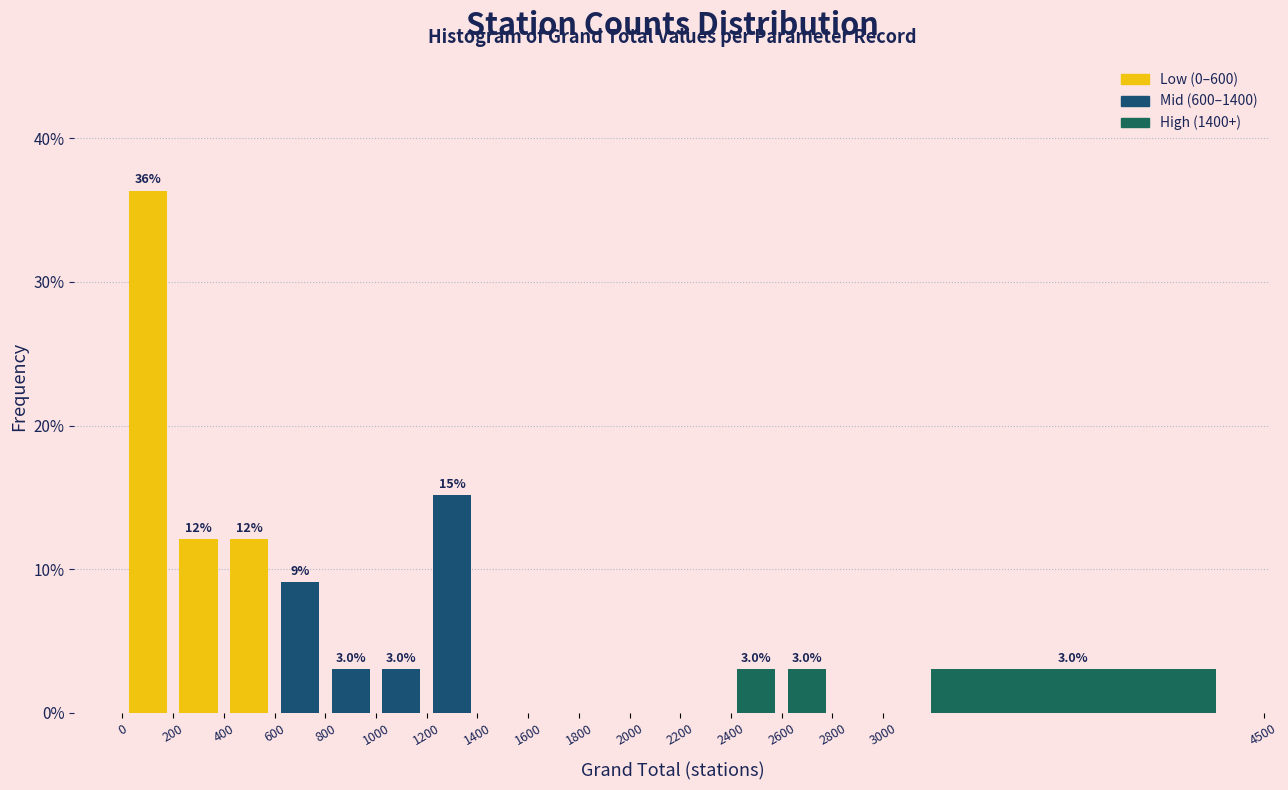

Over which range of the x-axis is the bar tallest?

0 to 200